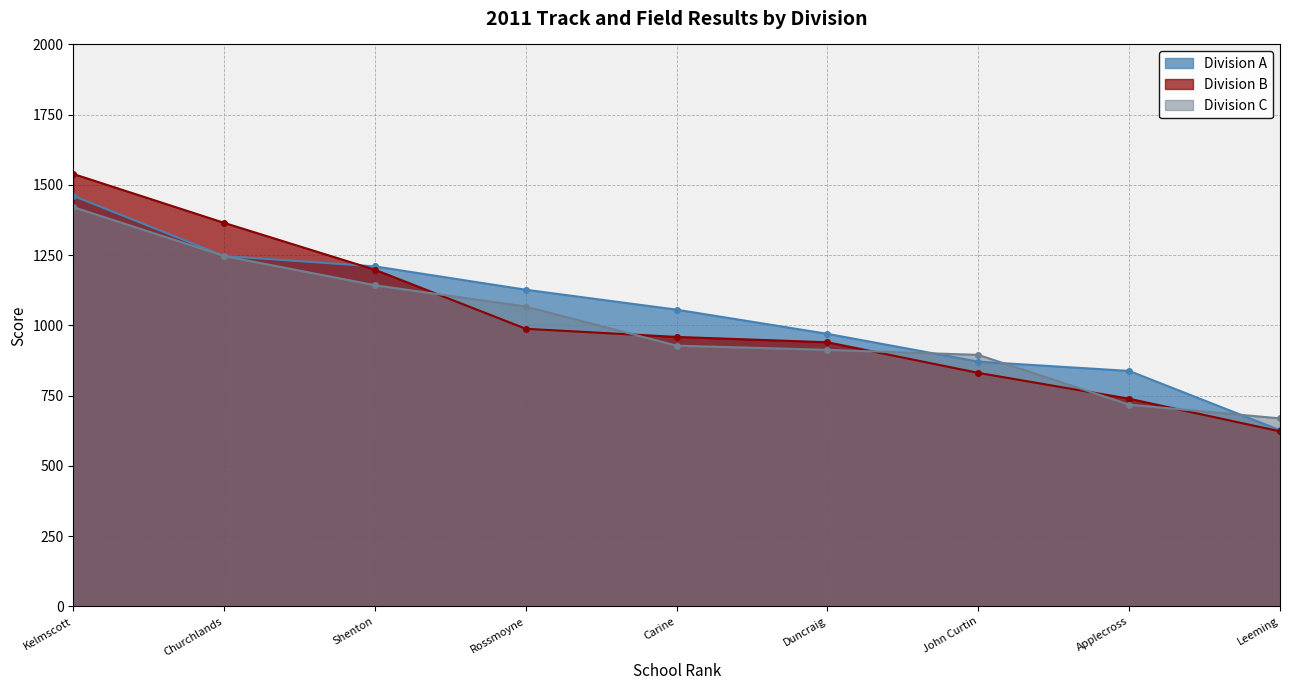

What are all the series names shown in the legend?

Division A, Division B, Division C